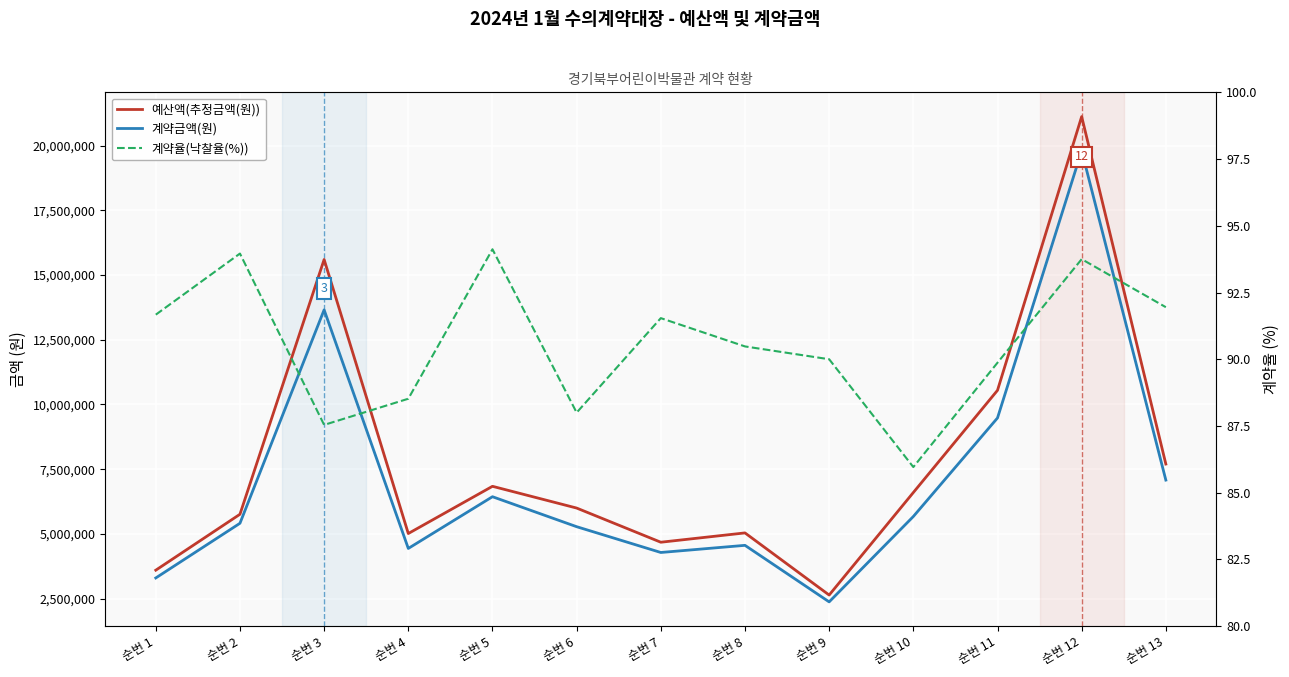

At 순번 1, list the series in order from smallest to largest.

계약율(낙찰율(%)), 계약금액(원), 예산액(추정금액(원))